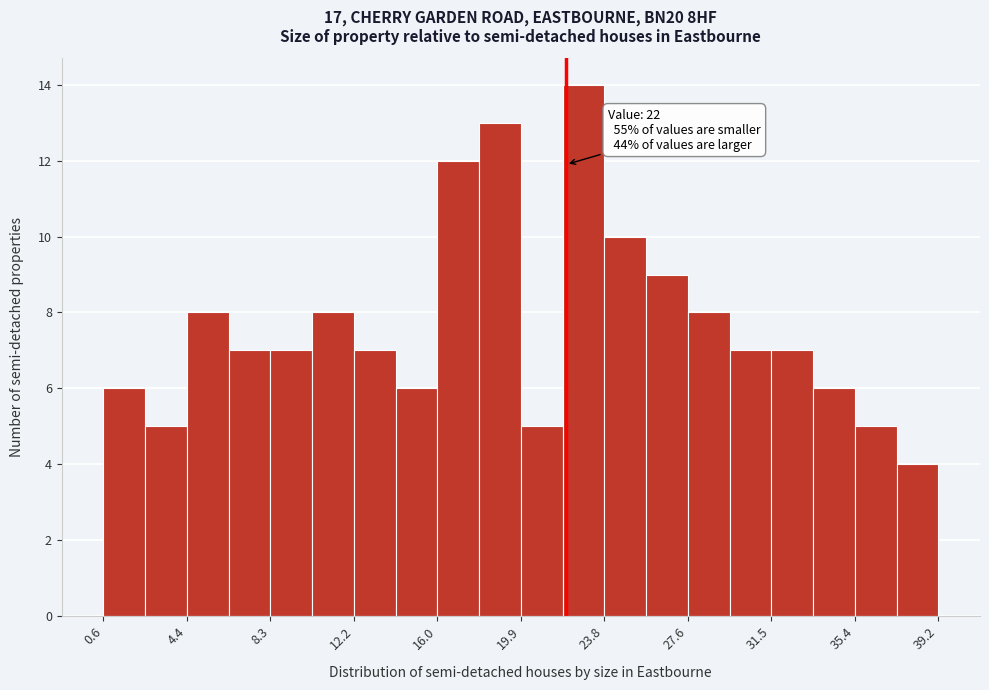

Around what value on the x-axis is the tallest bar? Give the approximate position of its centre, as read against the axis.

23.0